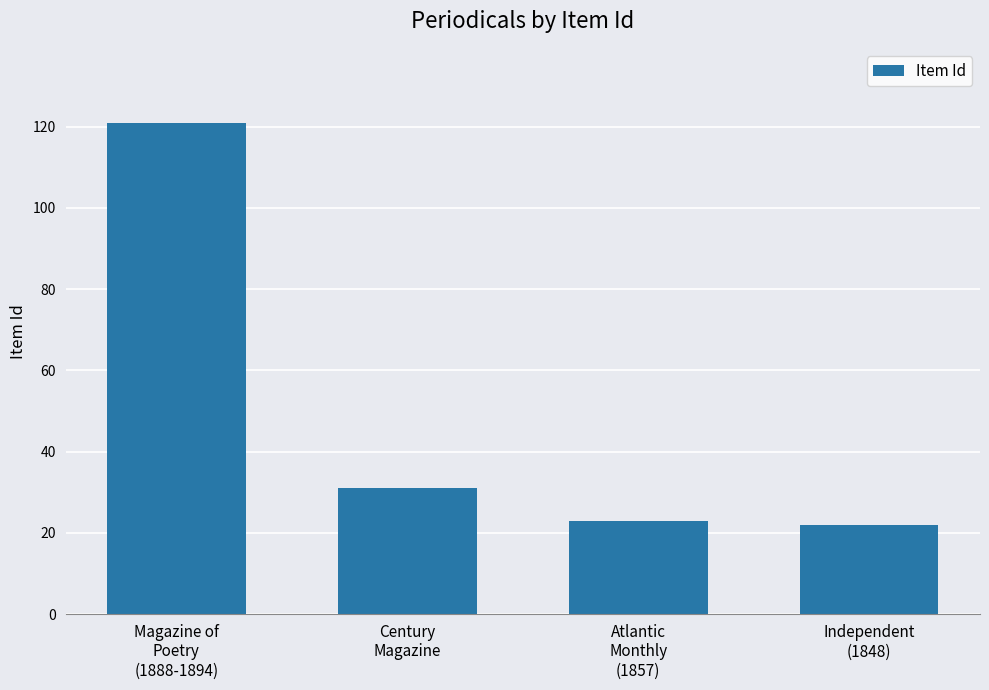

What is the value of the 2nd bar from the left?

31